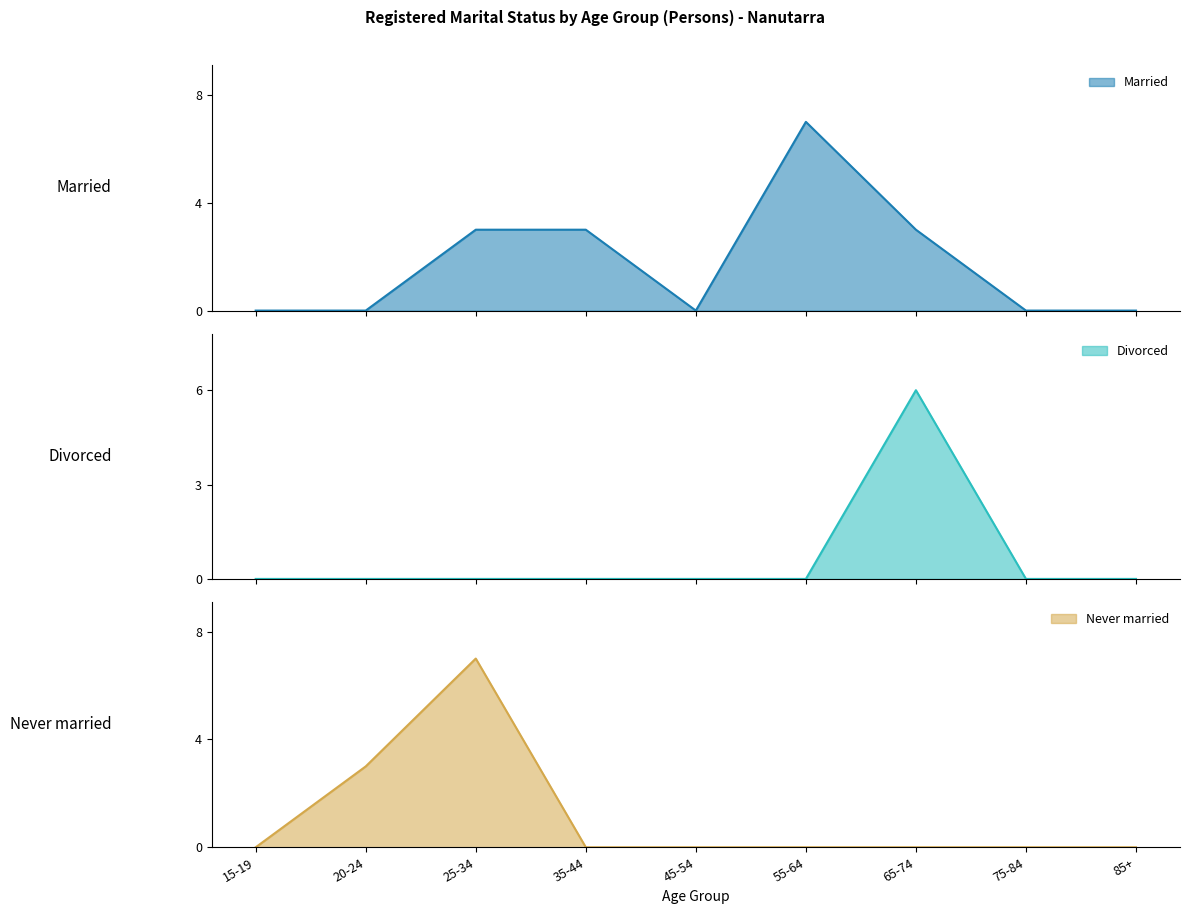

Which series has the largest range (max minus min)?

Married